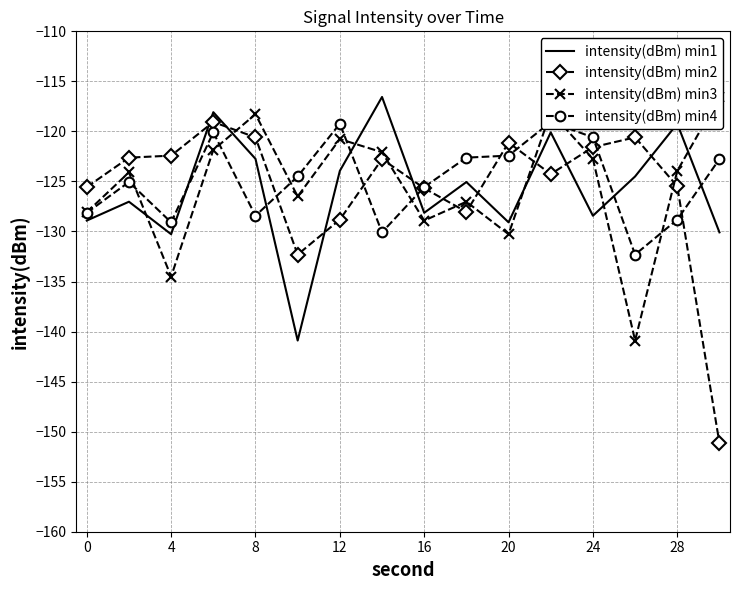

What is the lowest value of the intensity(dBm) min2 series?

-151.2